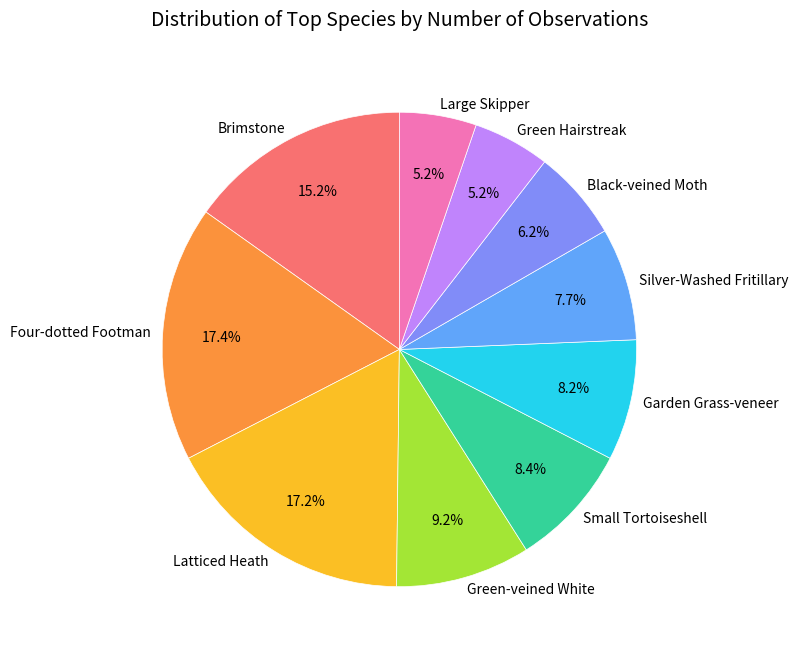

True or false: Silver-Washed Fritillary accounts for 1% of the total.

False